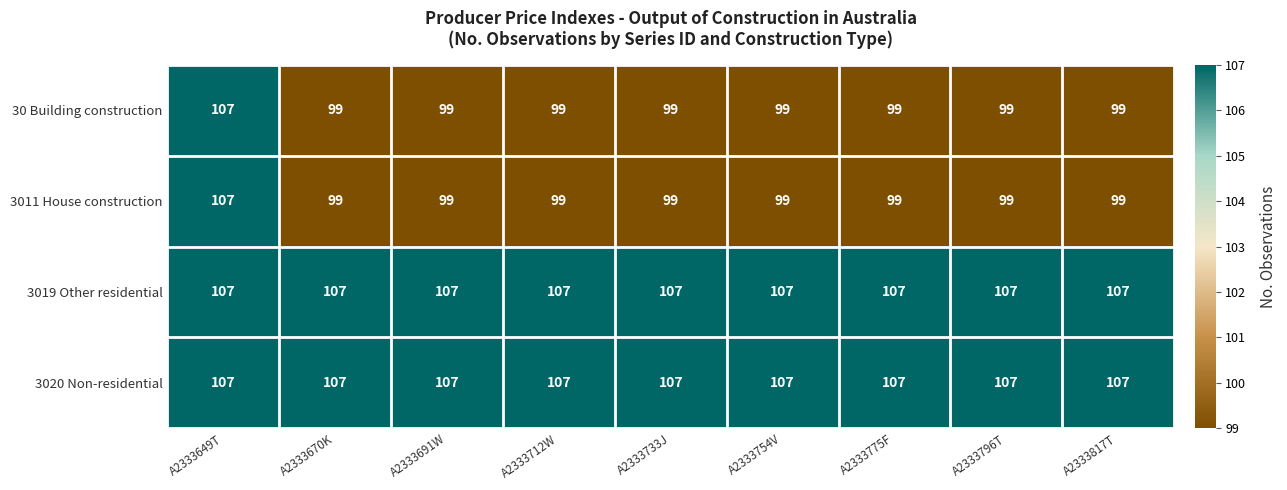

The 3019 Other residential series shows 27 at A2333733J. True or false?

False